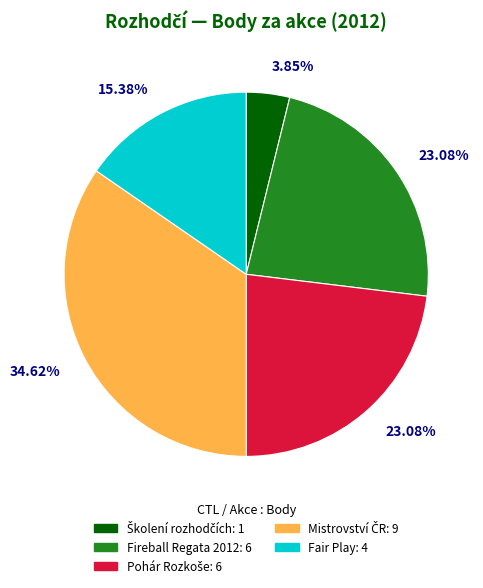

Does any single category account for the majority?

No